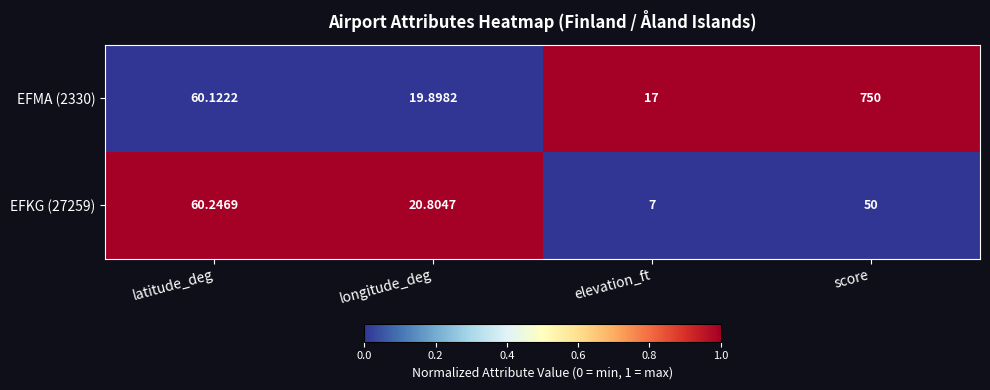

How many series are shown in this chart?

2